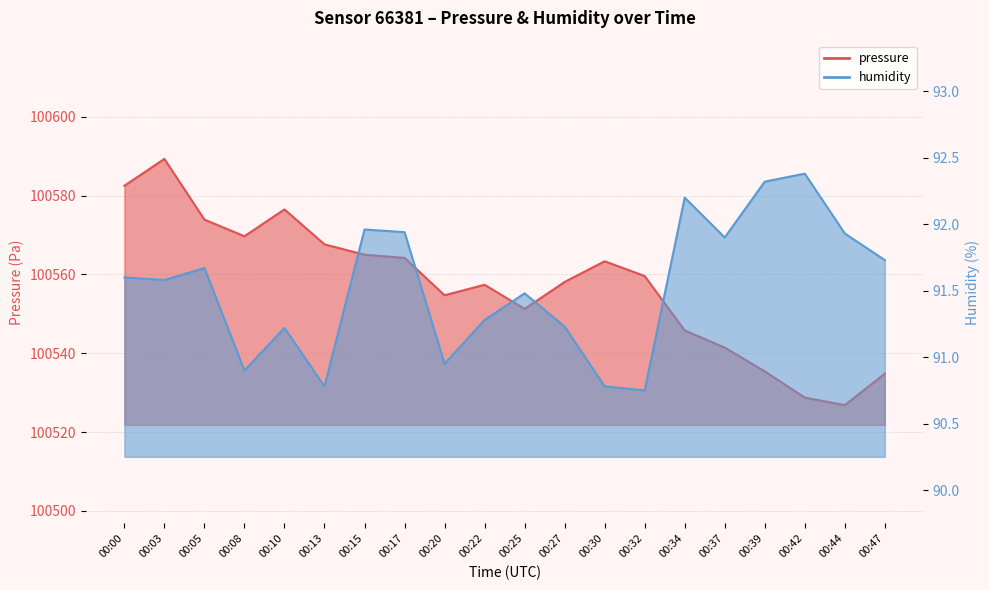

True or false: humidity and pressure cross at least once.

False